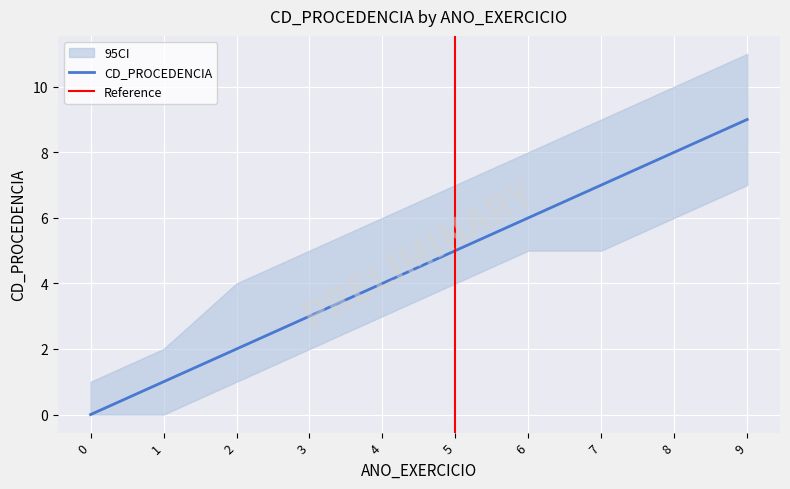

The chart shows a value of 4 at 4. True or false?

True